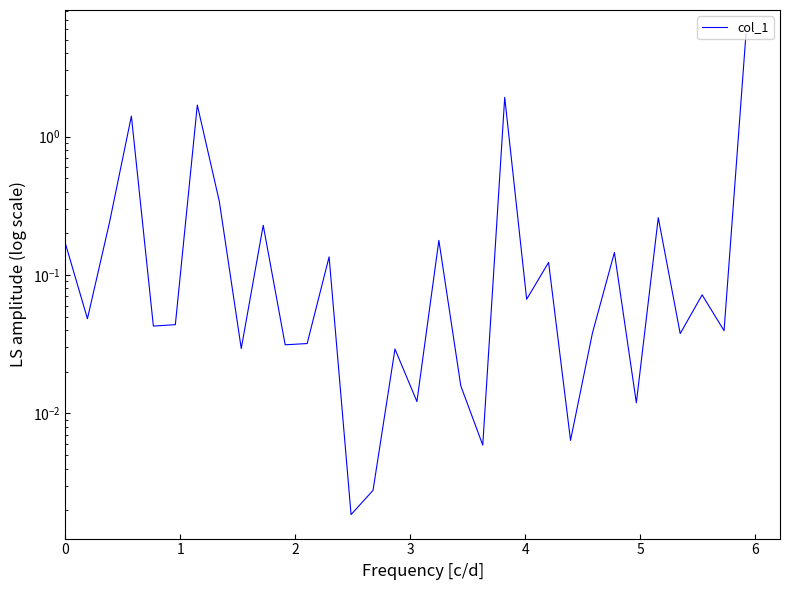

Reading right to left, transcribe all the data shown in this chart.

5.5	0.0	0.1	0.0	0.3	0.0	0.1	0.0	0.0	0.1	0.1	1.9	0.0	0.0	0.2	0.0	0.0	0.0	0.0	0.1	0.0	0.0	0.2	0.0	0.3	1.7	0.0	0.0	1.4	0.2	0.0	0.2